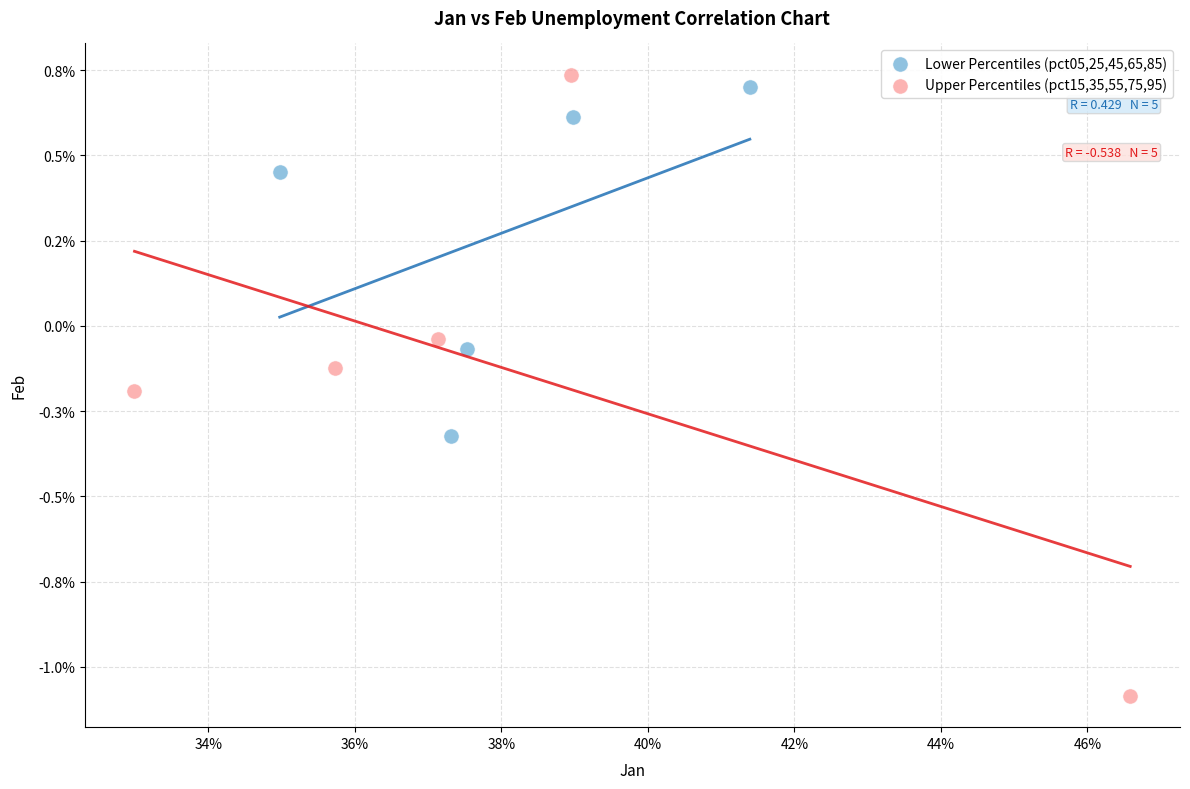

Which series contains the lowest Y value?

Upper Percentiles (pct15,35,55,75,95)